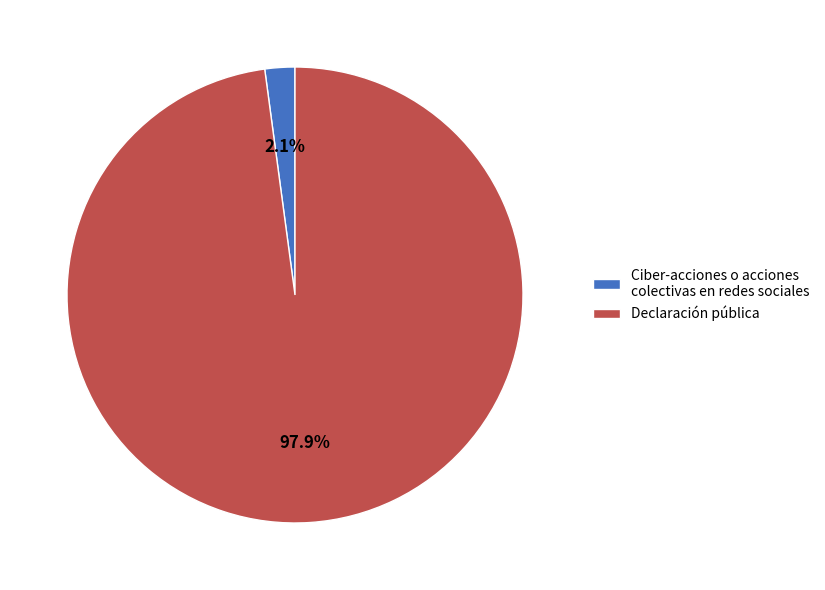

What is the total percentage of Ciber-acciones o acciones colectivas en redes sociales and Declaración pública?

100.0%